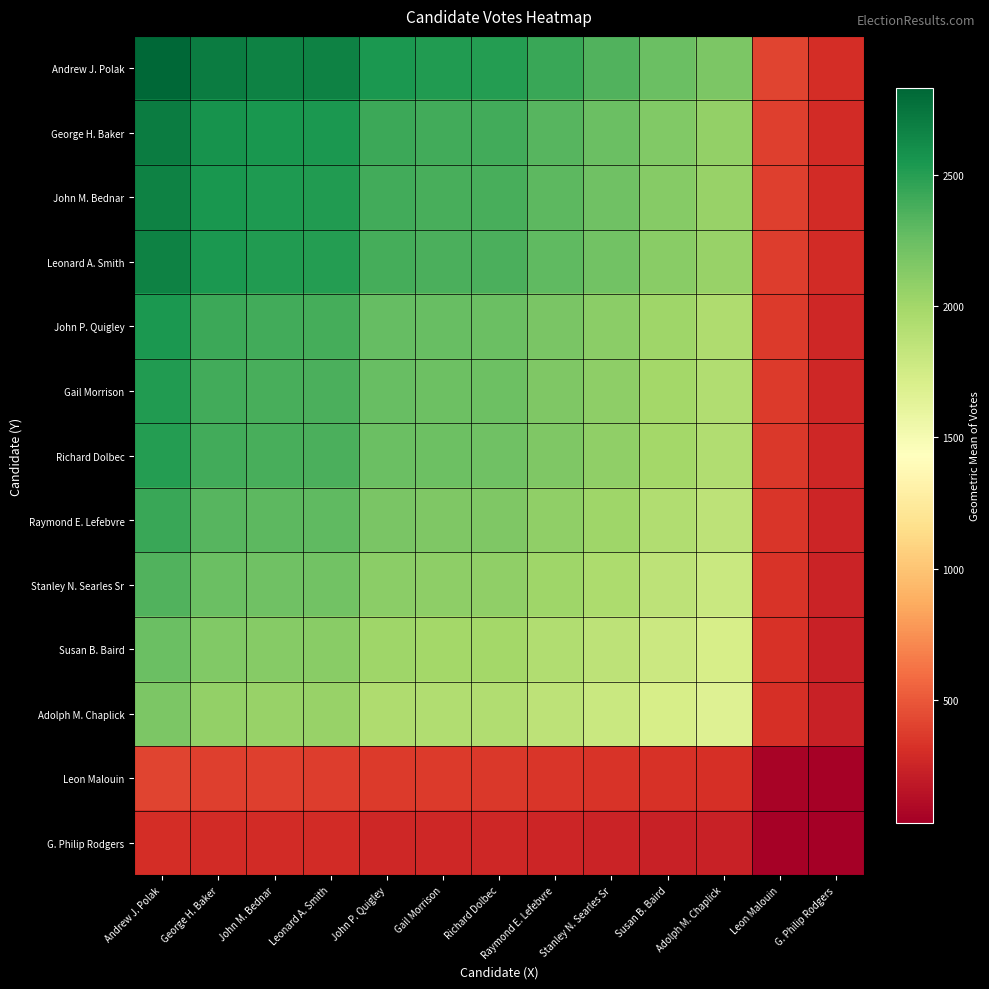

At which category is the sum across all series the highest?

Andrew J. Polak